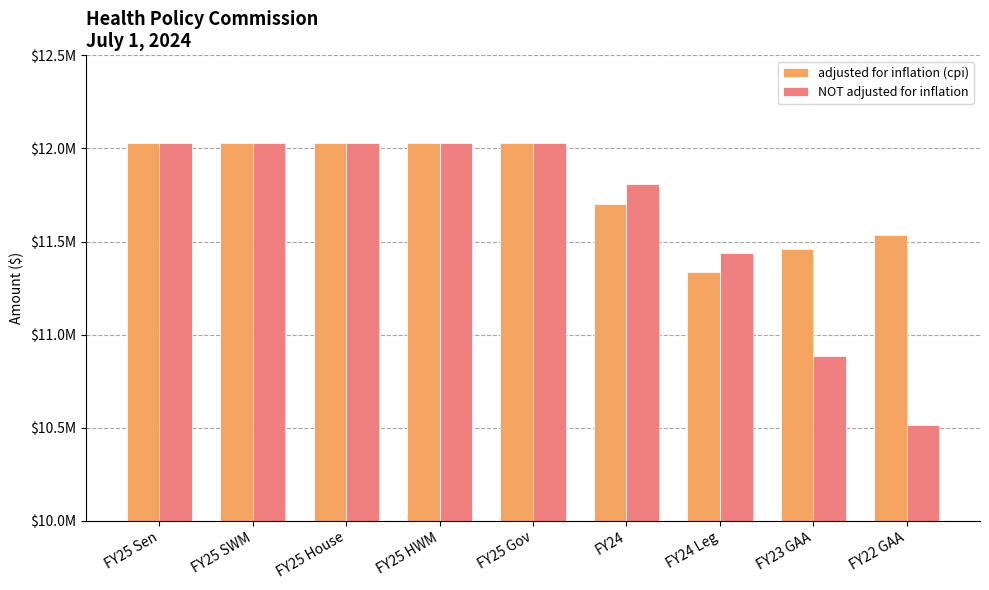

Where is adjusted for inflation (cpi) nearest to the value 11682233?

FY24